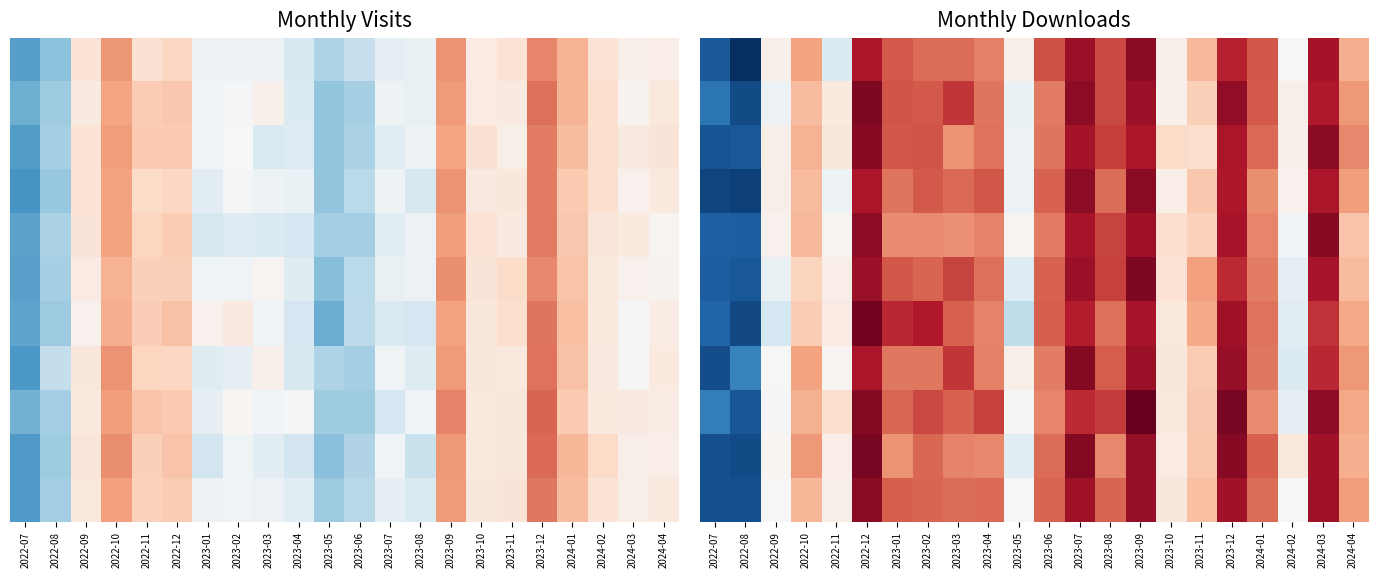

How many data points does each series have?

22